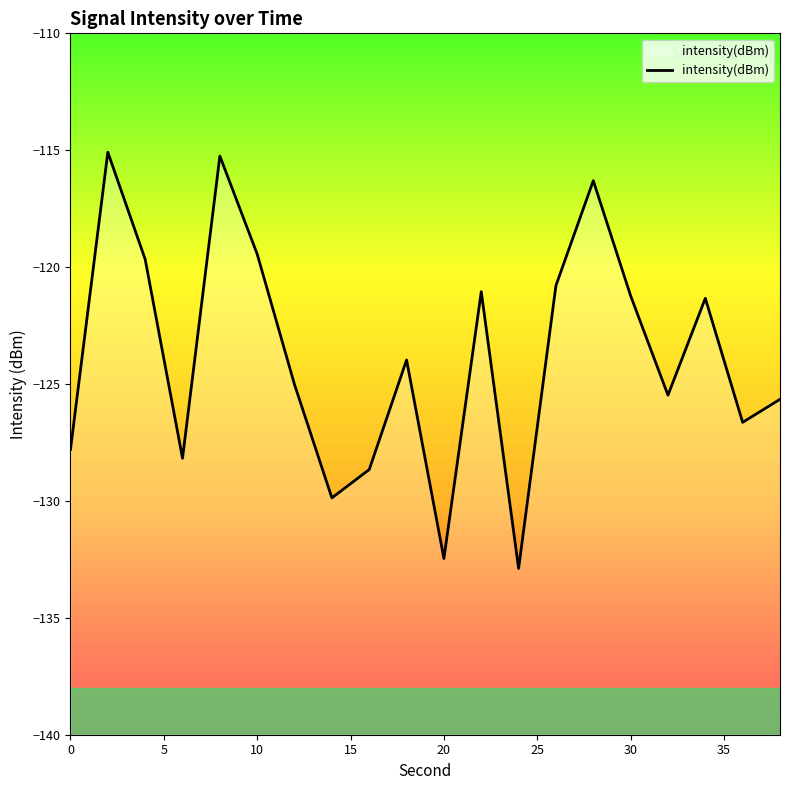

What is the minimum value shown in the chart?

-132.9